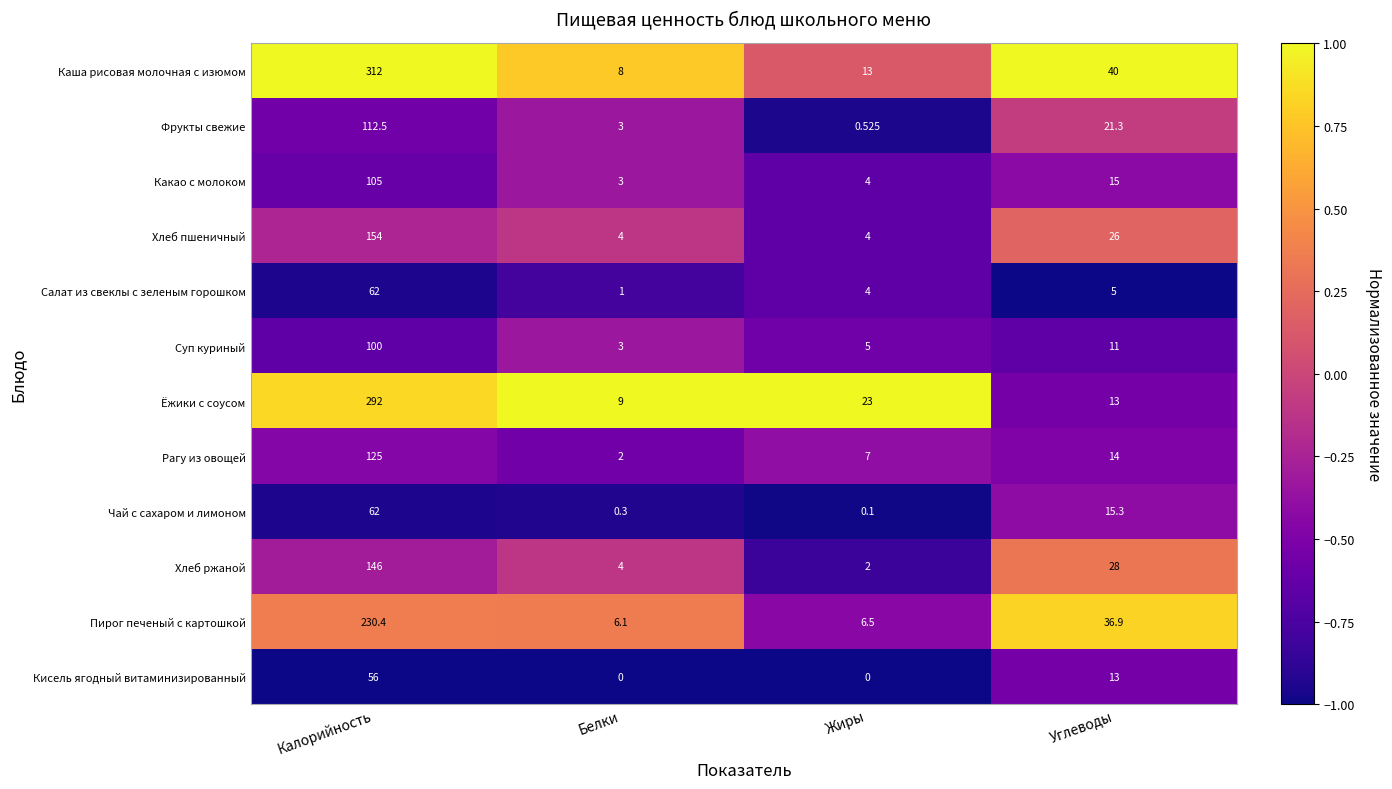

Rank the categories by Фрукты свежие value from lowest to highest.

Жиры, Белки, Углеводы, Калорийность